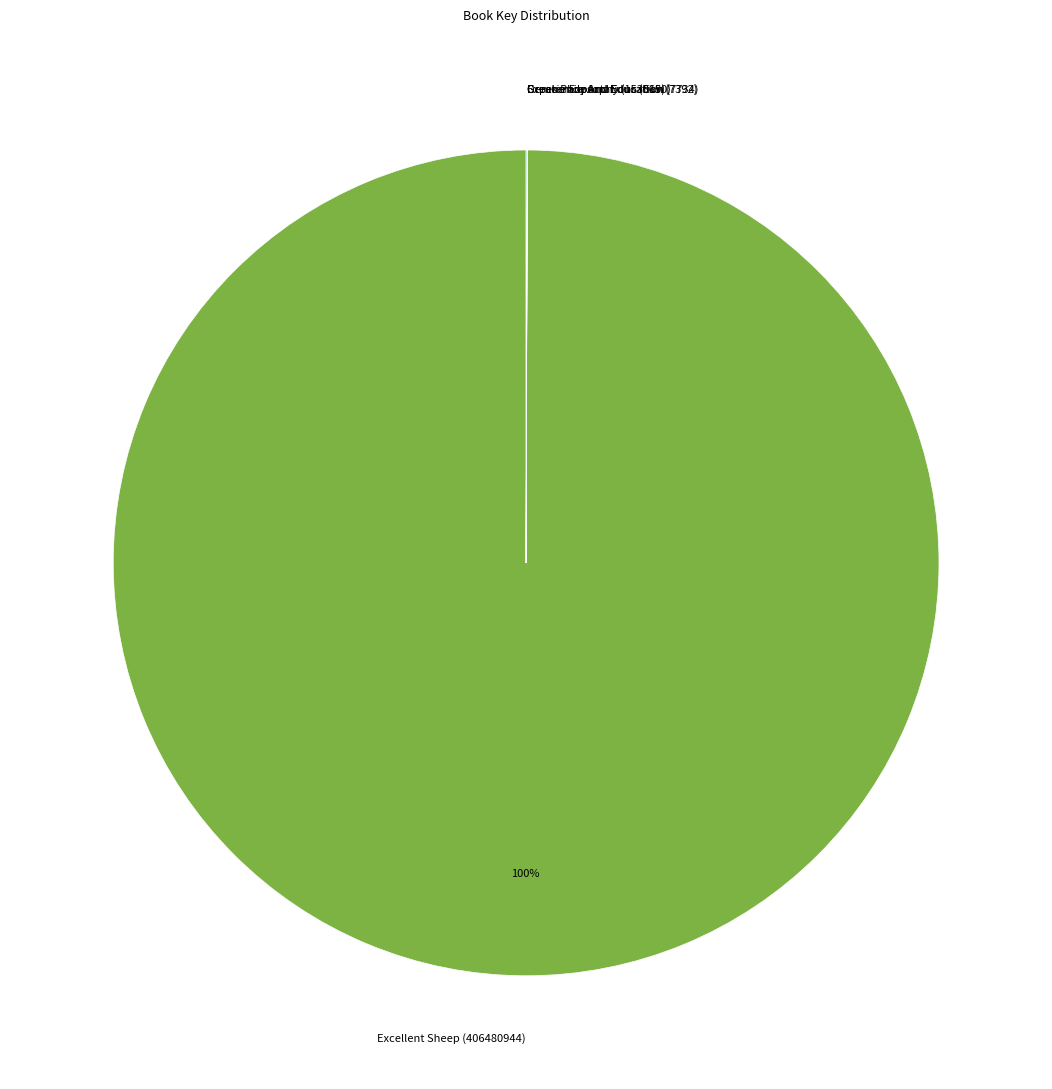

To the nearest percent, what portion does Excellent Sheep (406480944) represent?

100%